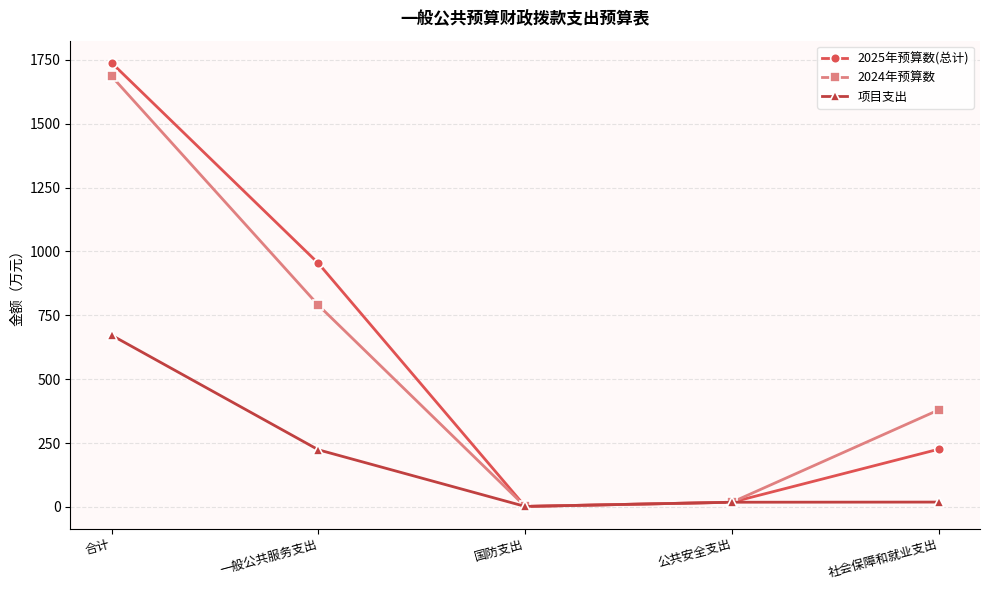

How many lines are shown in the chart?

3